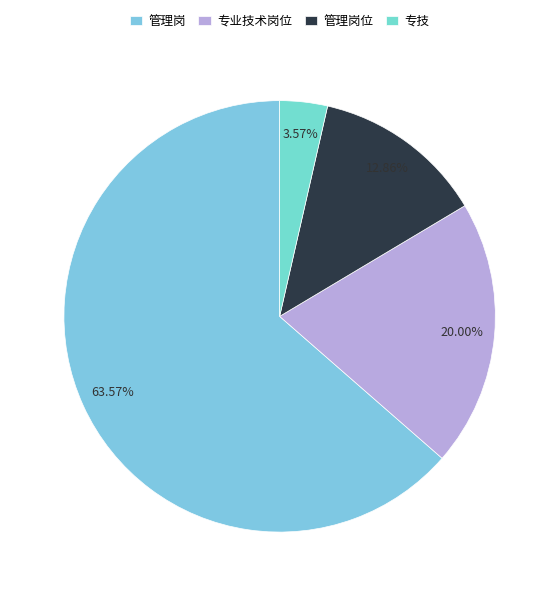

Which slice is the largest?

管理岗